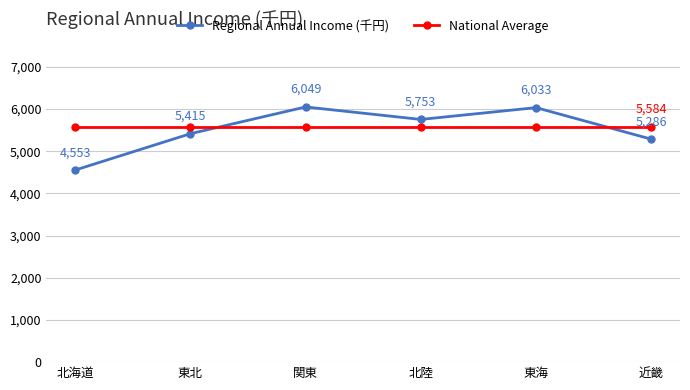

How many times do Regional Annual Income (千円) and National Average cross each other?

2